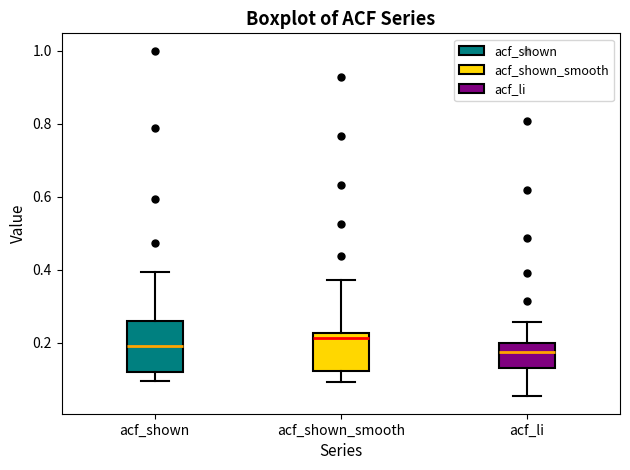

Reading left to right, transcribe this box plot: for each box, give where its median line is, the range the box spans, and where its two whiskers end, as read against the y-axis. The values are not printed on the chart, so give them approximately, as read against the axis.

acf_shown: median 0.20, box 0.12 to 0.26, whiskers 0.10 to 0.40
acf_shown_smooth: median 0.22 (just below the box's upper edge), box 0.12 to 0.22, whiskers 0.10 to 0.38
acf_li: median 0.18, box 0.14 to 0.20, whiskers 0.06 to 0.26